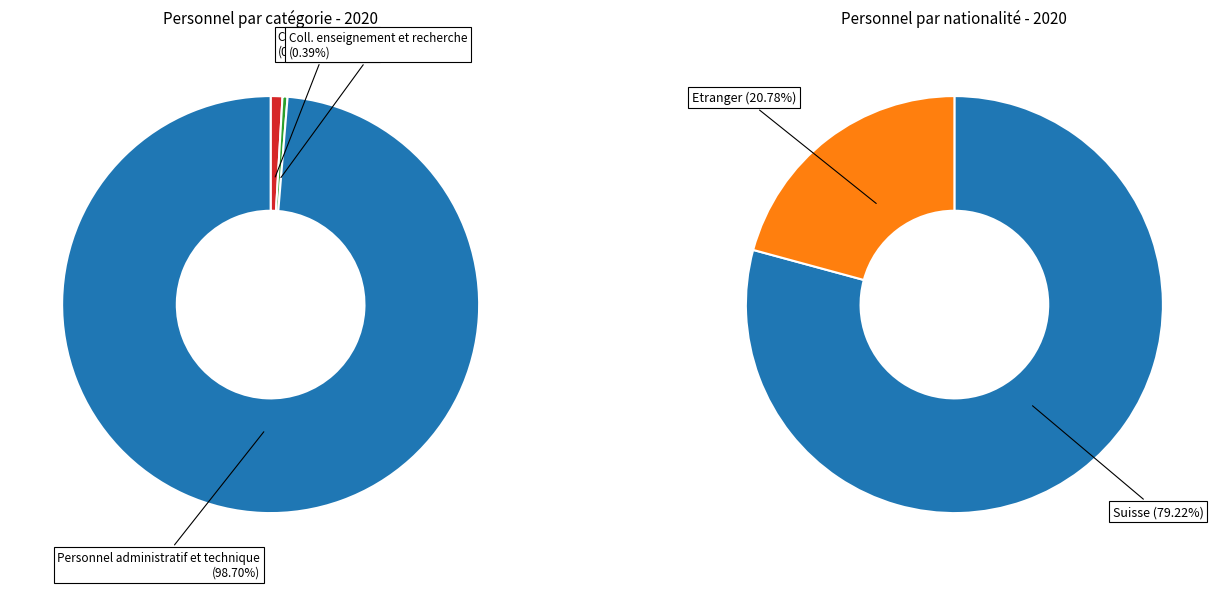

Which slice is the smallest?

Coll. enseignement et recherche